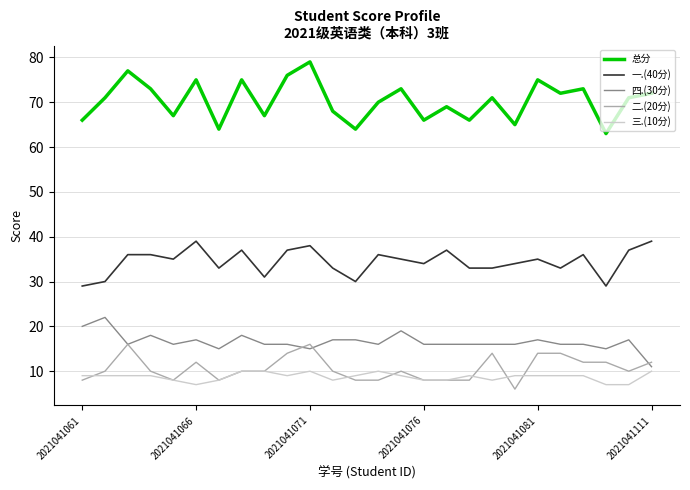

Which series has the largest total across all categories?

总分